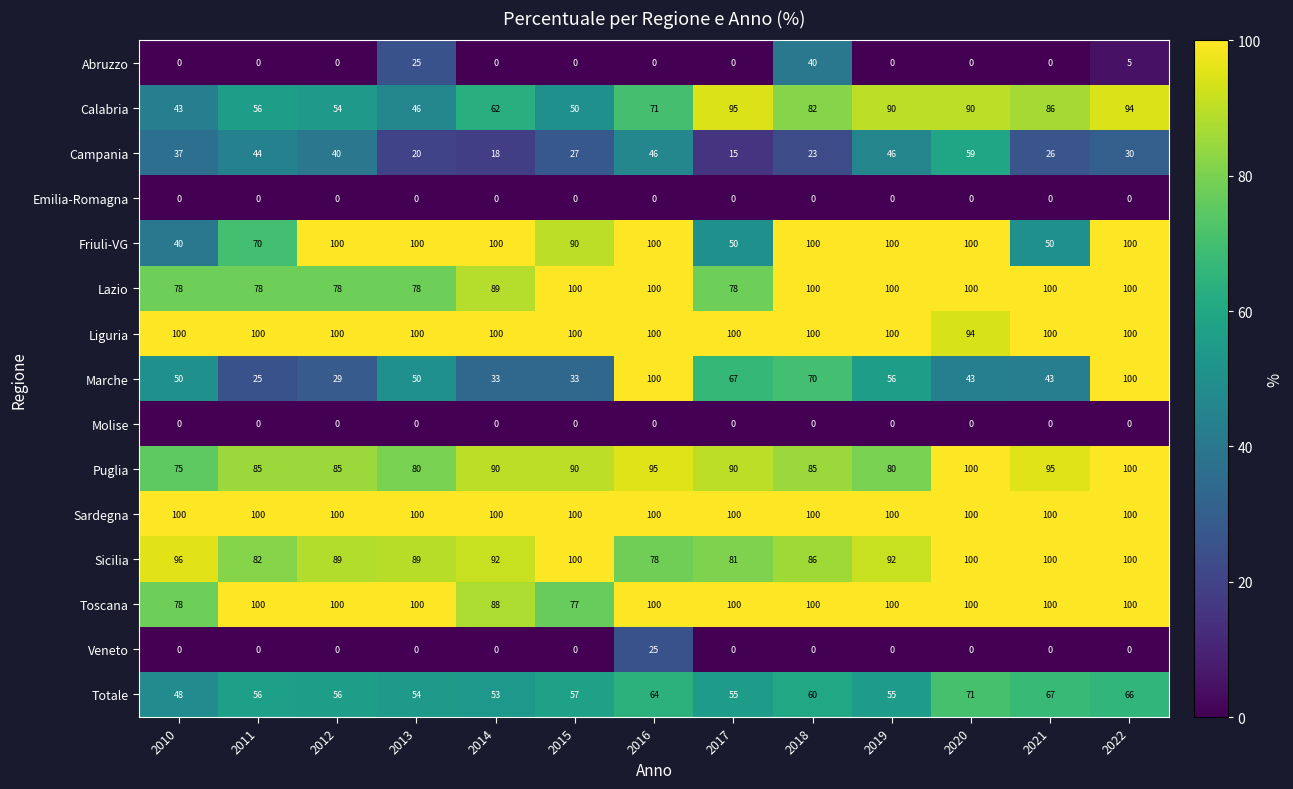

What is the lowest value of the Totale series?

48